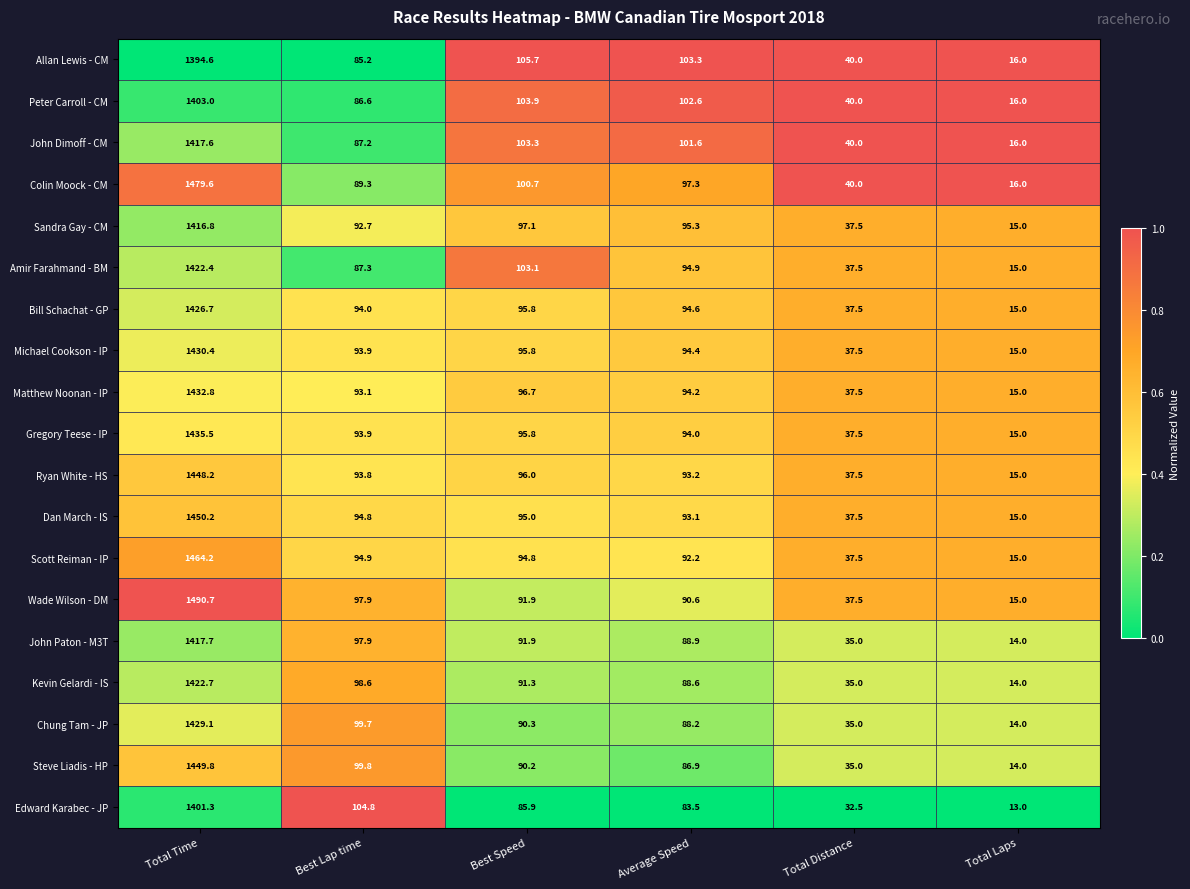

What is the difference between the maximum and second lowest values in the Allan Lewis - CM series?

1354.6